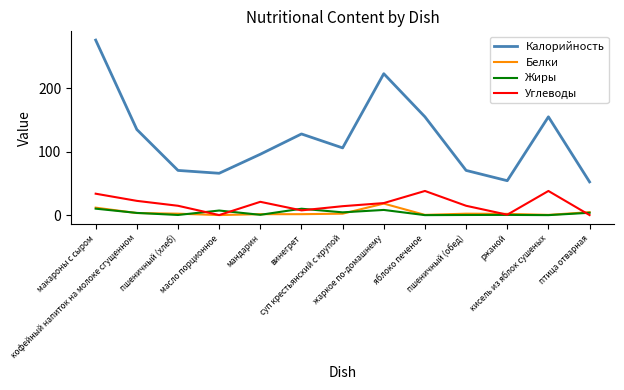

True or false: Калорийность and Углеводы cross at least once.

False